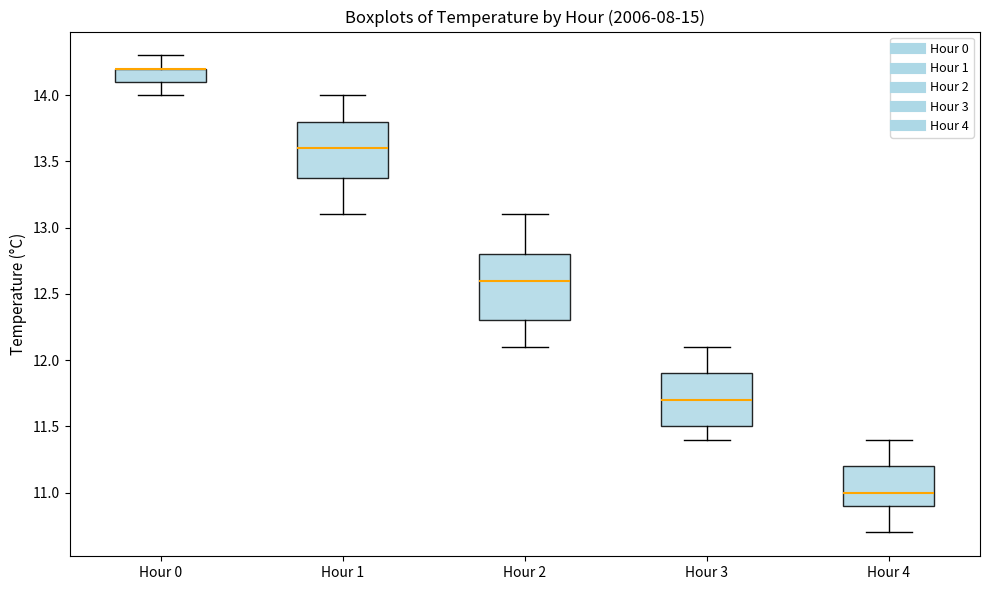

Reading left to right, transcribe this box plot: for each box, give where its median line is, the range the box spans, and where its two whiskers end, as read against the y-axis. The values are not printed on the chart, so give them approximately, as read against the axis.

Hour 0: median 14.2 (drawn on the box's upper edge), box 14.1 to 14.2, whiskers 14.0 to 14.3
Hour 1: median 13.6, box 13.4 to 13.8, whiskers 13.1 to 14.0
Hour 2: median 12.6, box 12.3 to 12.8, whiskers 12.1 to 13.1
Hour 3: median 11.7, box 11.5 to 11.9, whiskers 11.4 to 12.1
Hour 4: median 11.0, box 10.9 to 11.2, whiskers 10.7 to 11.4